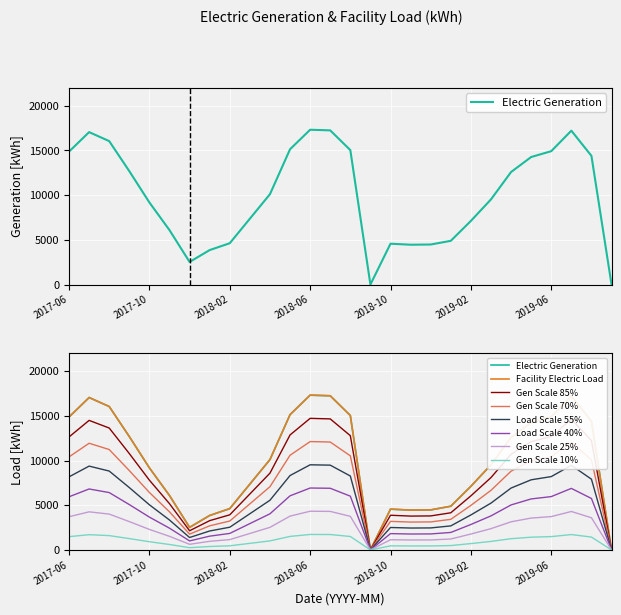

How many data points does each series have?

28